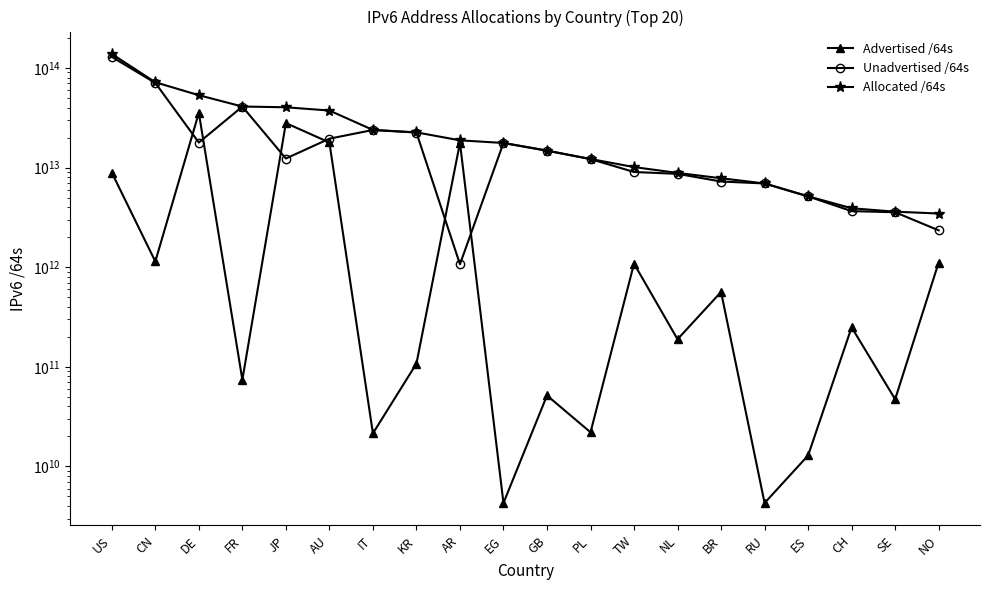

Where do Advertised /64s and Unadvertised /64s first cross each other?

CN and DE